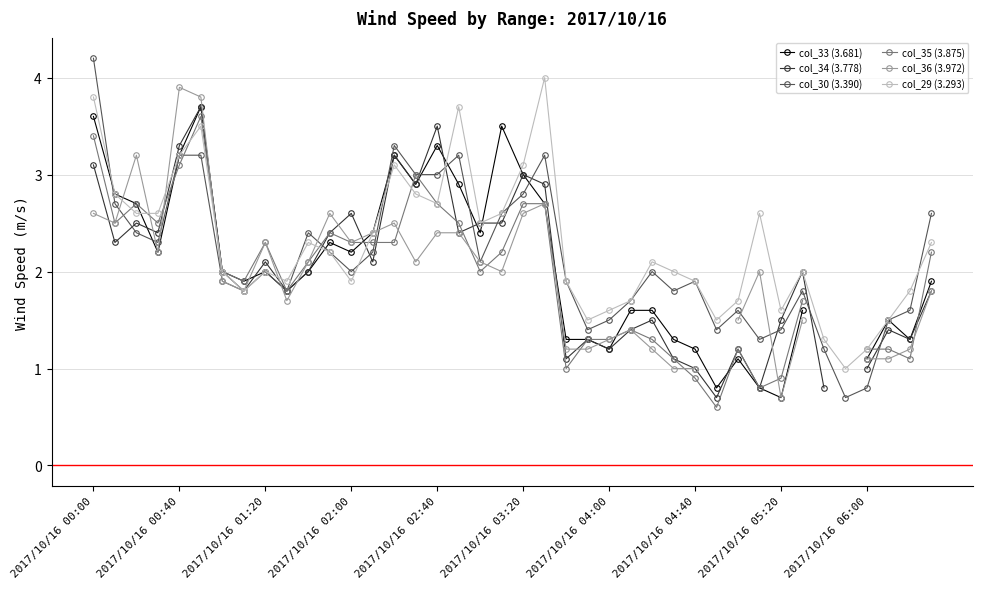

At how many categories does at least one series exceed 1?

39